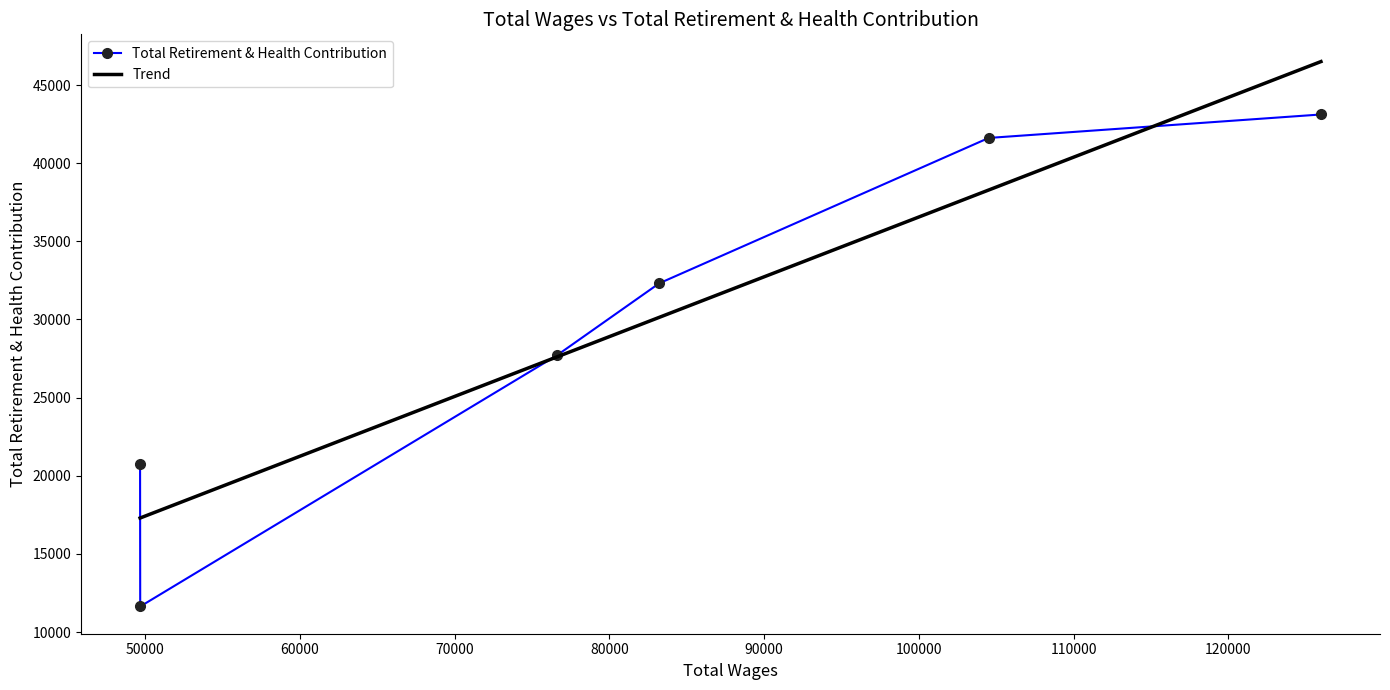

How many distinct data groups are displayed?

1